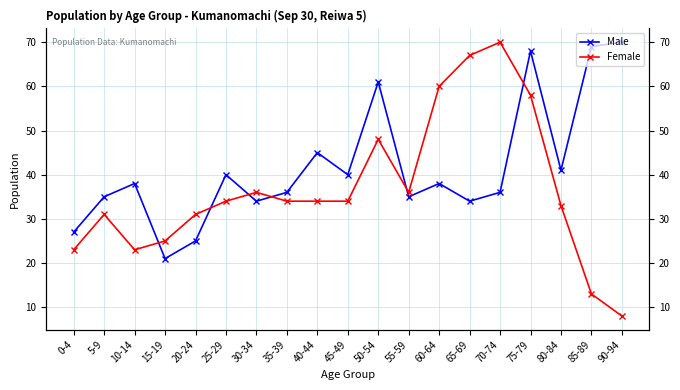

How many times do Male and Female cross each other?

6